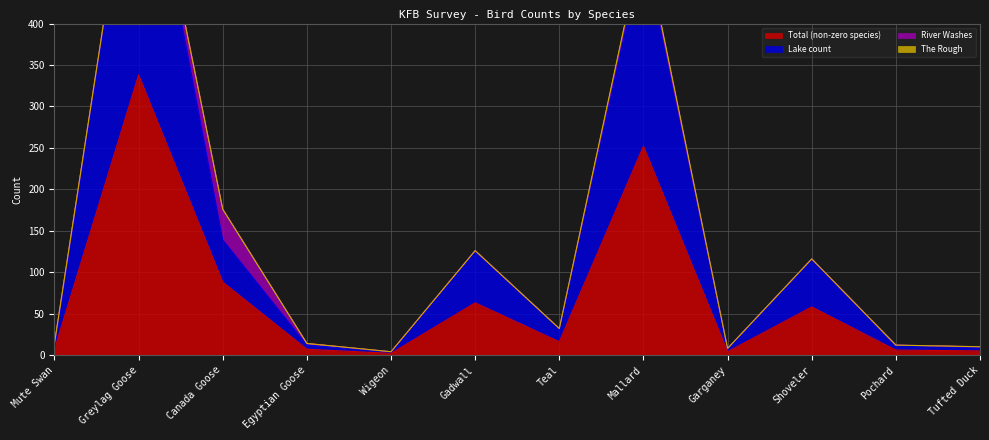

What is the difference between the maximum and minimum values in the Lake count series?

671